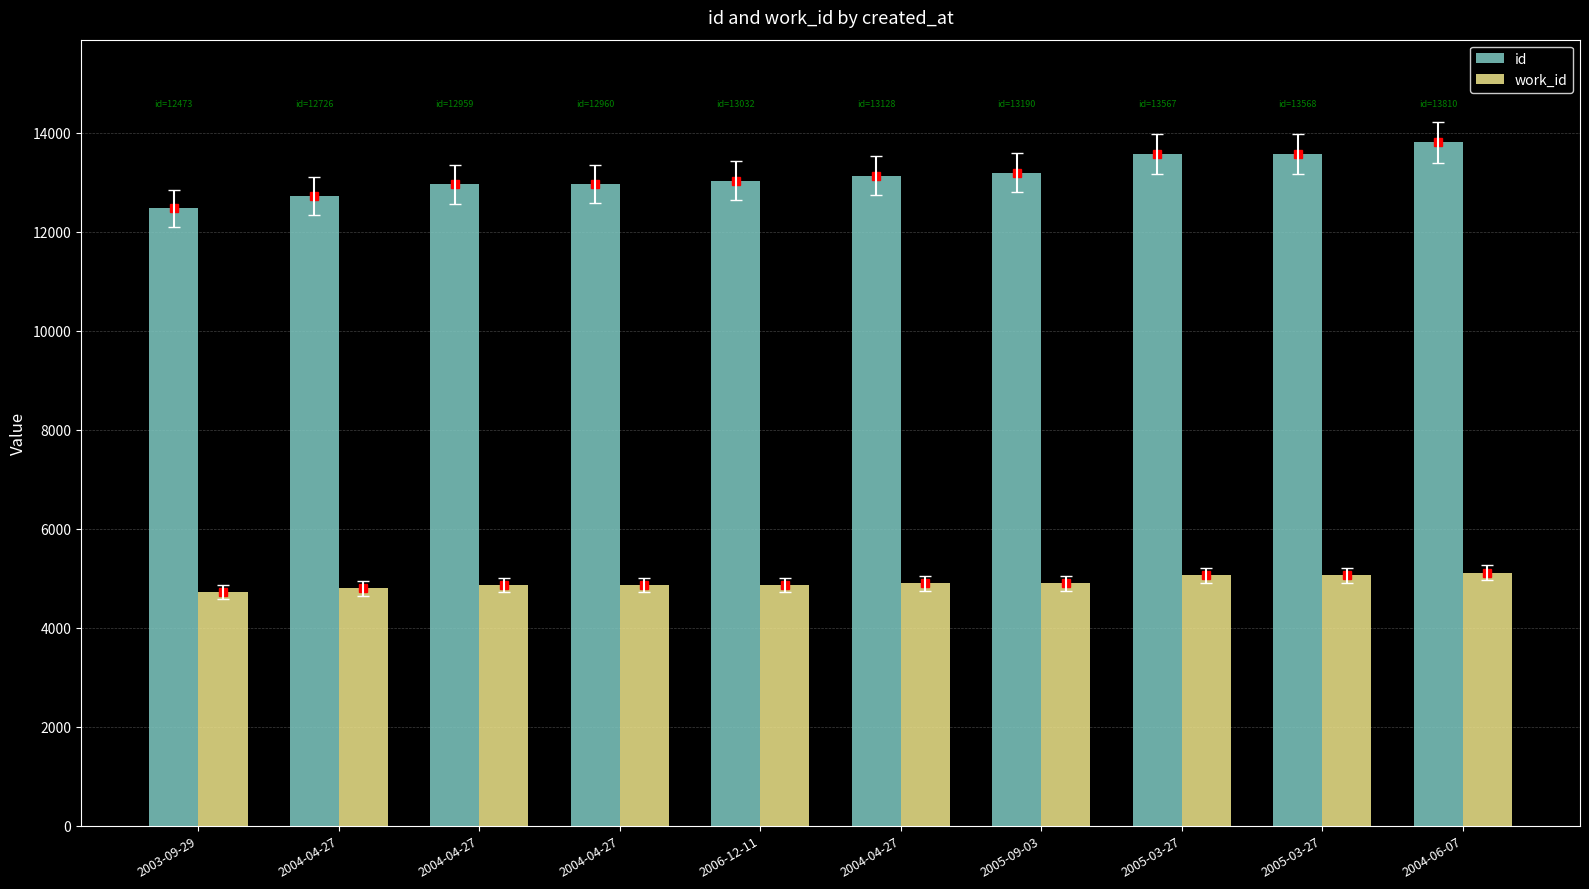

Which has a higher value, 2004-04-27 or 2005-09-03?

2005-09-03